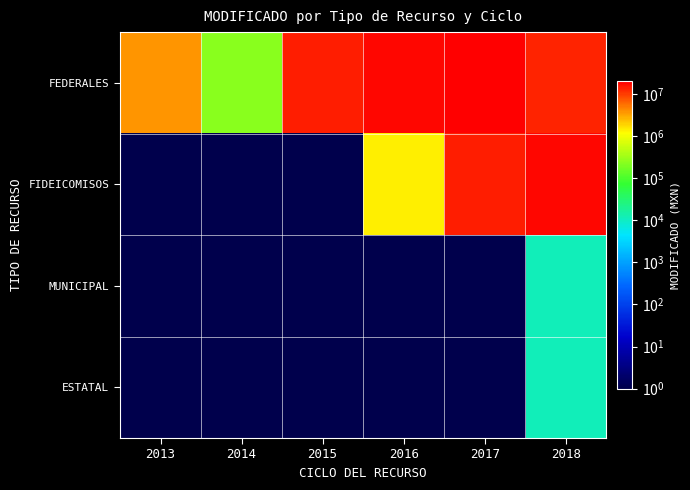

Reading left to right, what are all the values shown in this chart?

FEDERALES: 2013=3660987.1	2014=233138.3	2015=14028687.5	2016=17560497.0	2017=19569181.8	2018=12810962.7
FIDEICOMISOS: 2013=1.0	2014=1.0	2015=1.0	2016=1362888.0	2017=14062513.6	2018=18108400.4
MUNICIPAL: 2013=1.0	2014=1.0	2015=1.0	2016=1.0	2017=1.0	2018=11310.0
ESTATAL: 2013=1.0	2014=1.0	2015=1.0	2016=1.0	2017=1.0	2018=11310.0